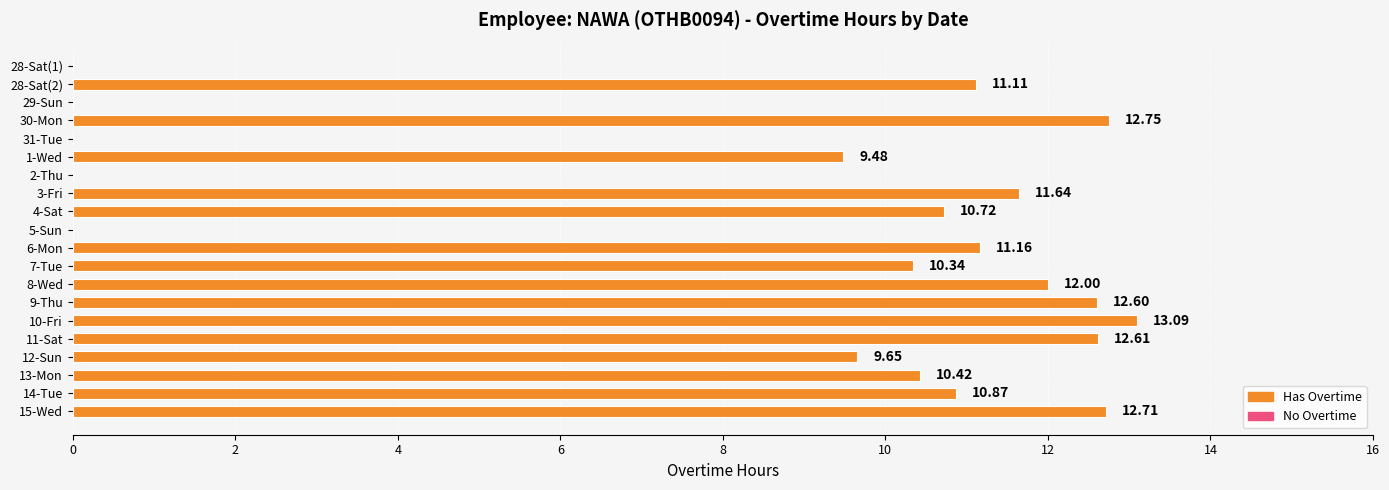

Which has a higher value, 8-Wed or 28-Sat(2)?

8-Wed